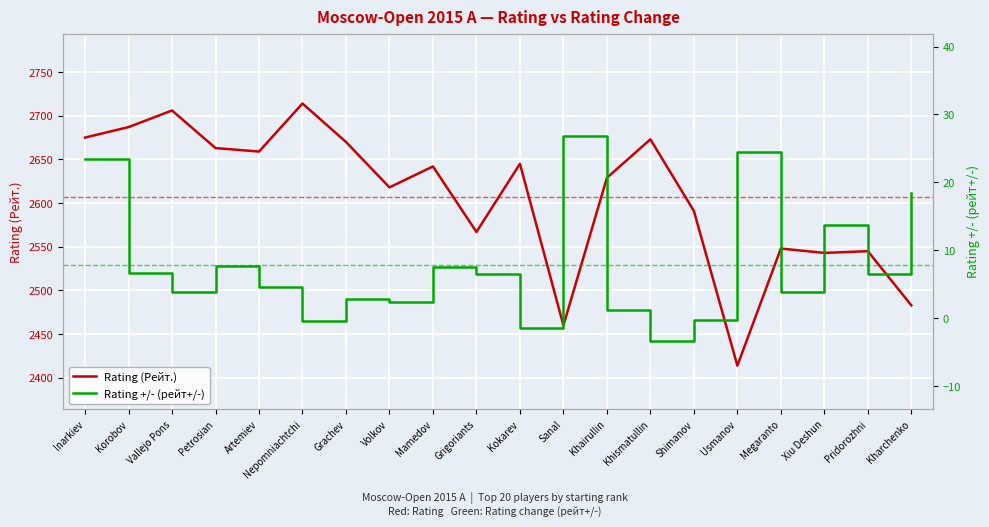

At how many categories does at least one series exceed 2005?

20